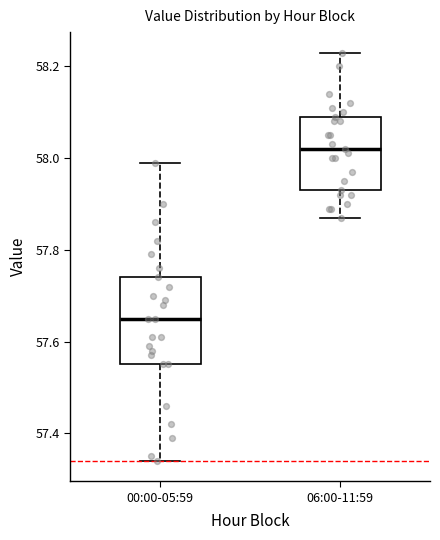

Which box is the tallest, from its lower edge to its upper edge?

00:00-05:59